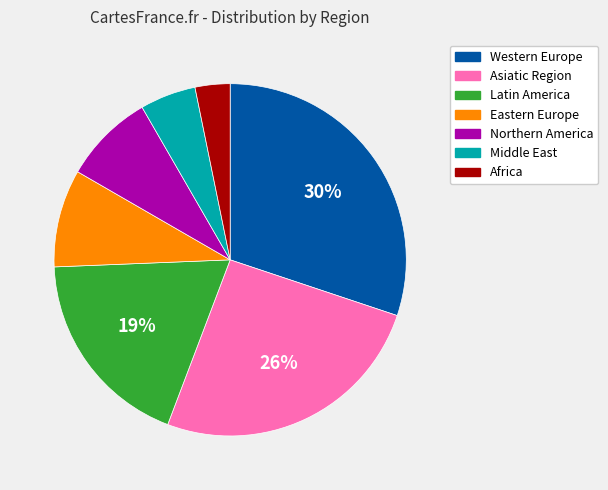

Combined, do Middle East and Northern America account for over 50%?

No